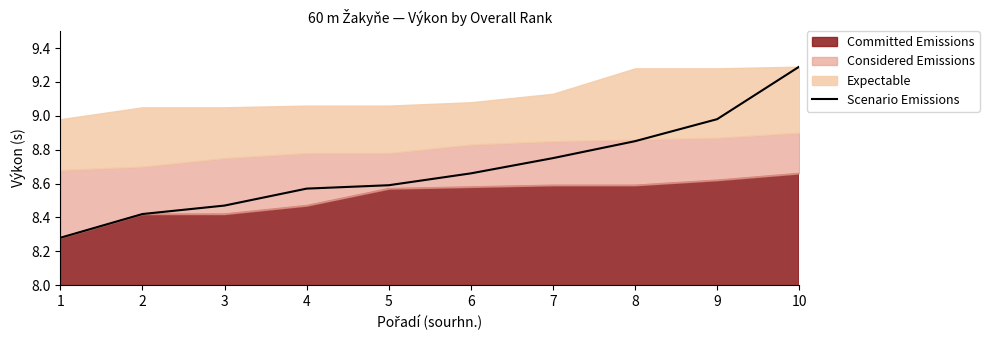

Between 10 and 4, which is larger?

10